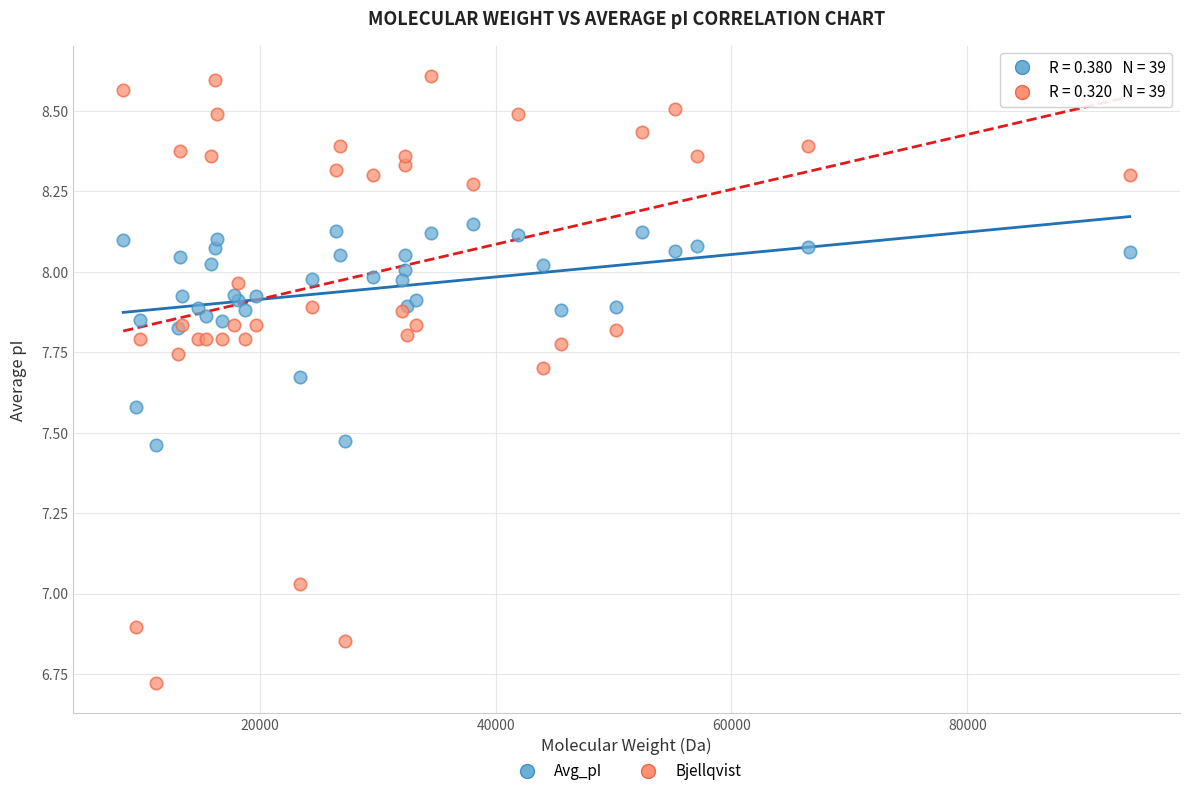

Which series has the widest spread of Y values?

Bjellqvist